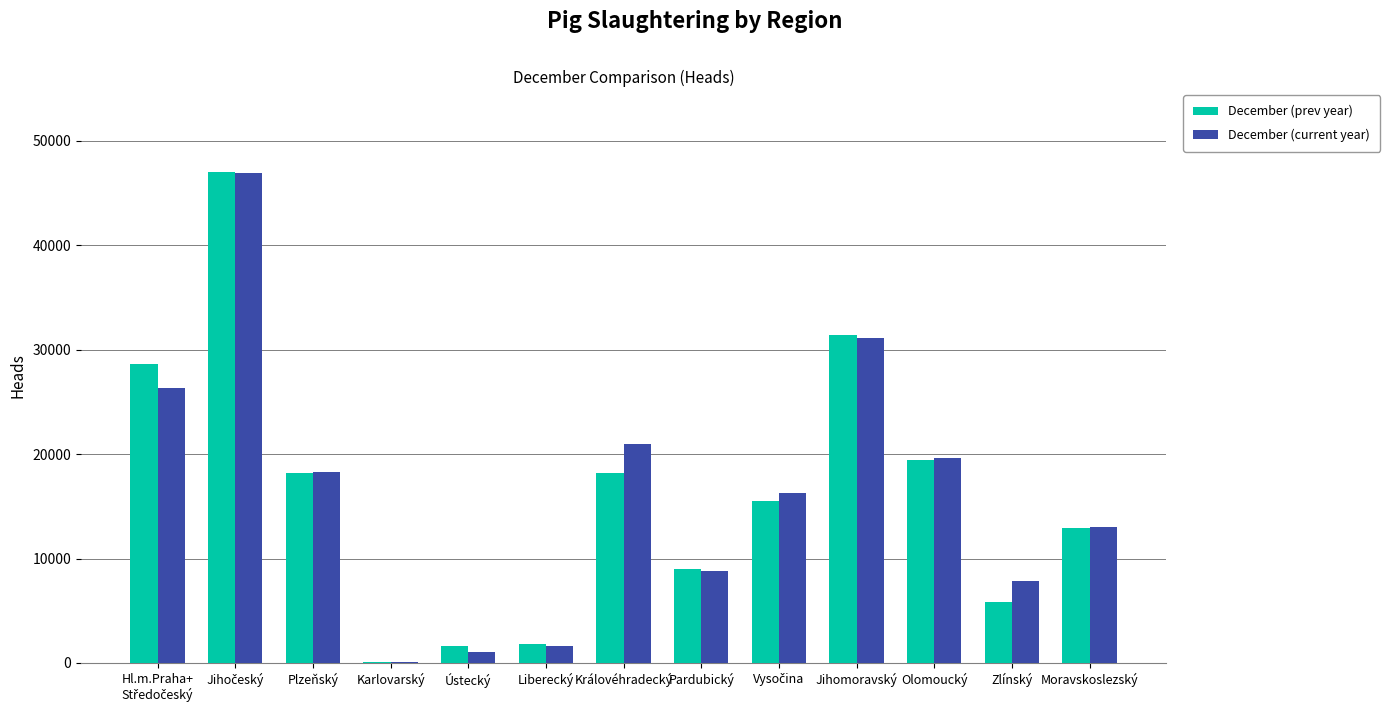

What is the sum of all December (current year) values?

211957